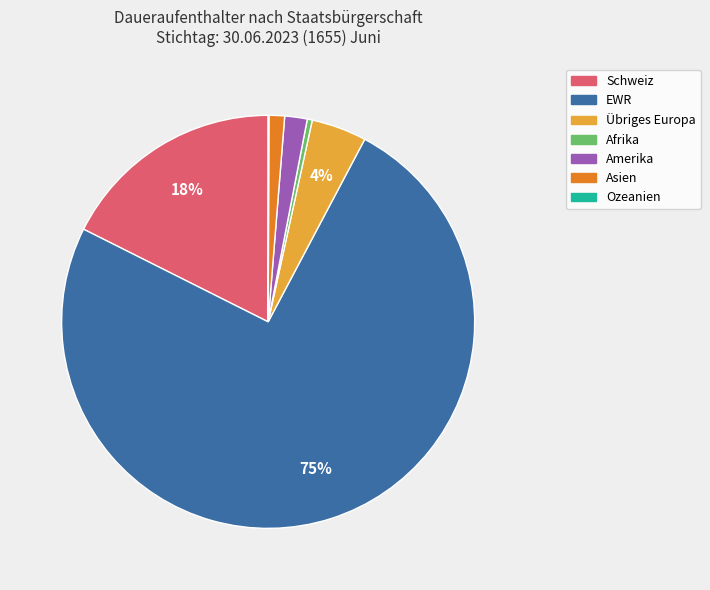

The Afrika slice represents 0% of the pie. True or false?

True